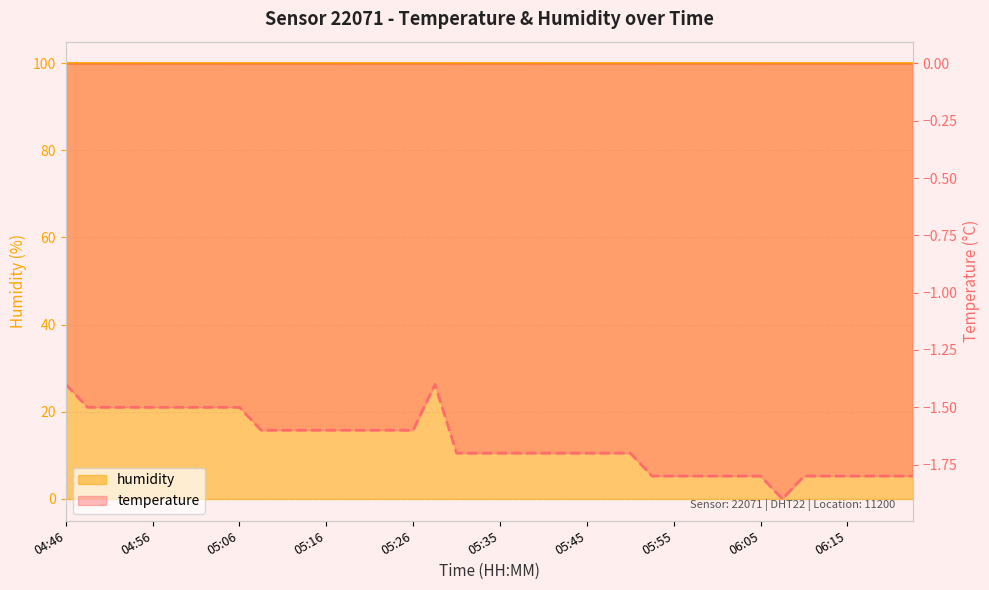

How many data points does each series have?

40